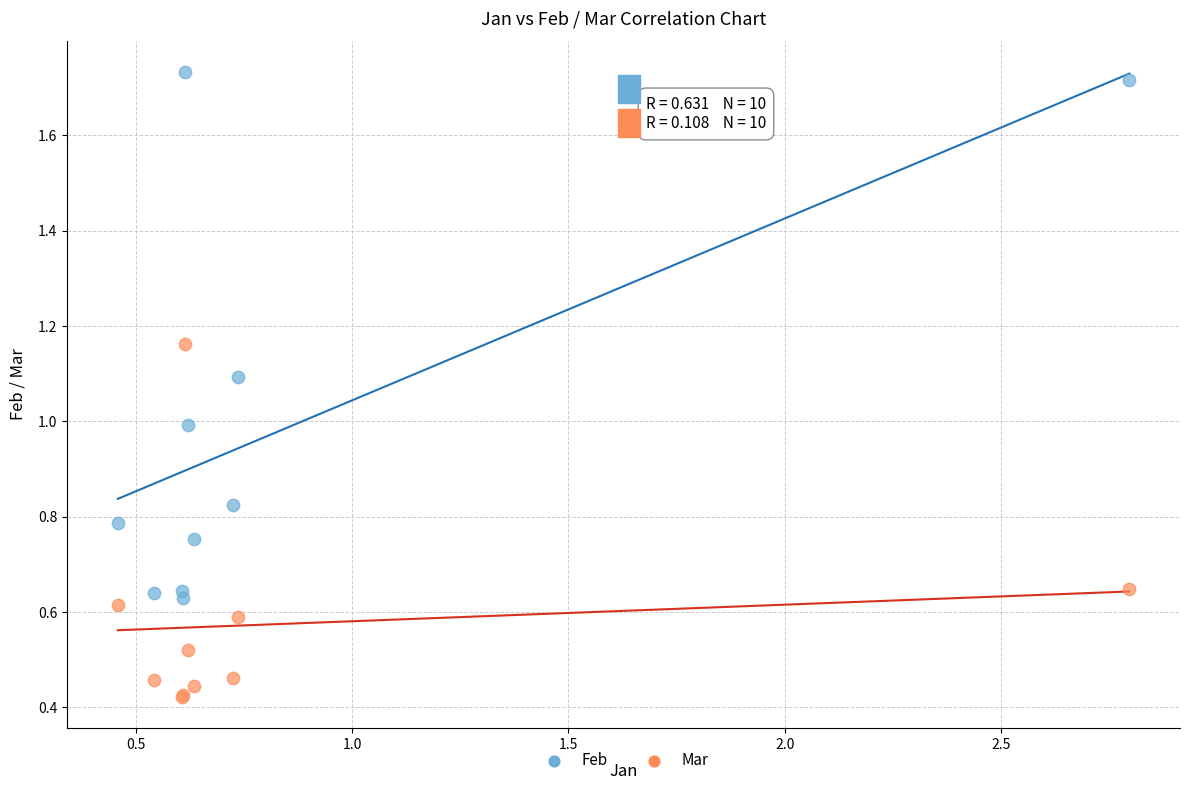

Which series has the largest Y range (max minus min)?

Feb